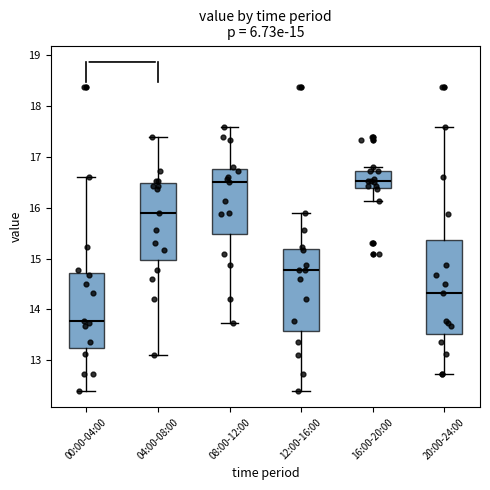

Comparing the boxes themselves (not the whiskers), which one is the tallest?

20:00-24:00